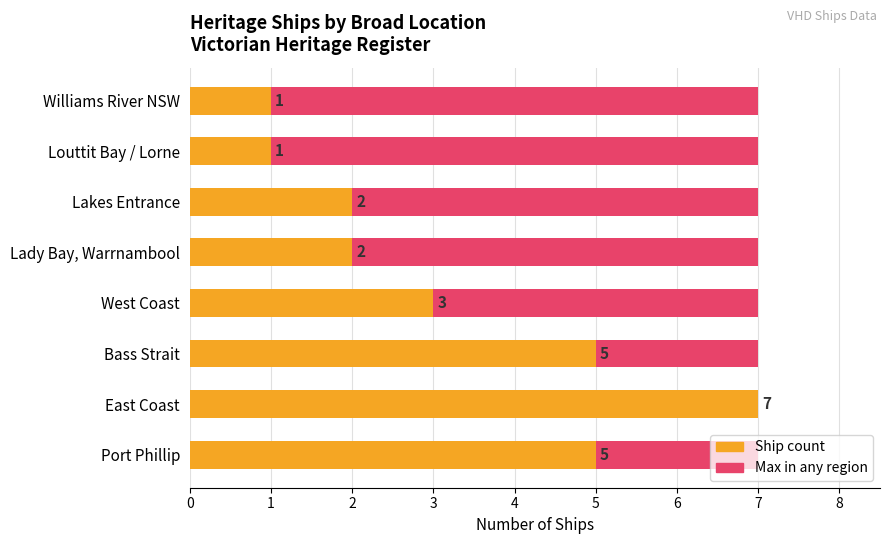

Between 5 and 3, which is larger?

5